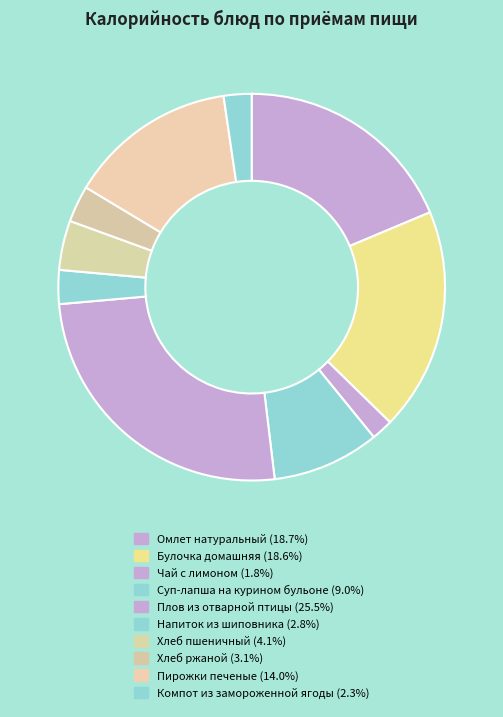

Which slice is the smallest?

Чай с лимоном